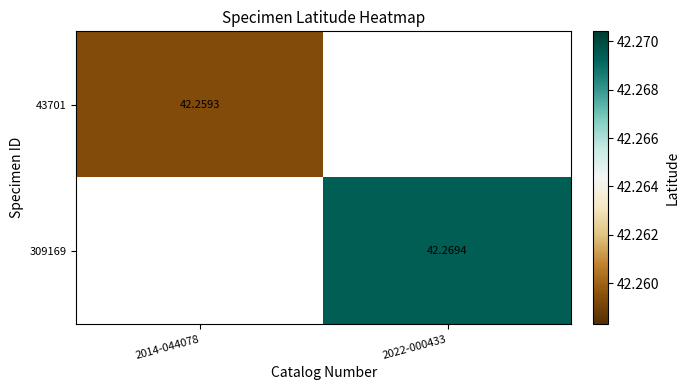

True or false: 43701 has a value of 73.9 at 2014-044078.

False